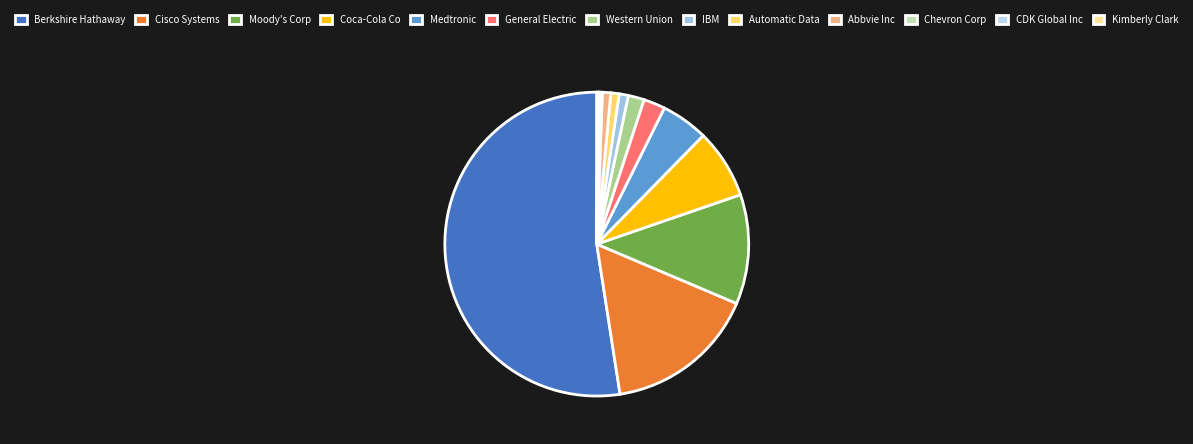

What is the smallest slice in the pie chart?

Kimberly Clark